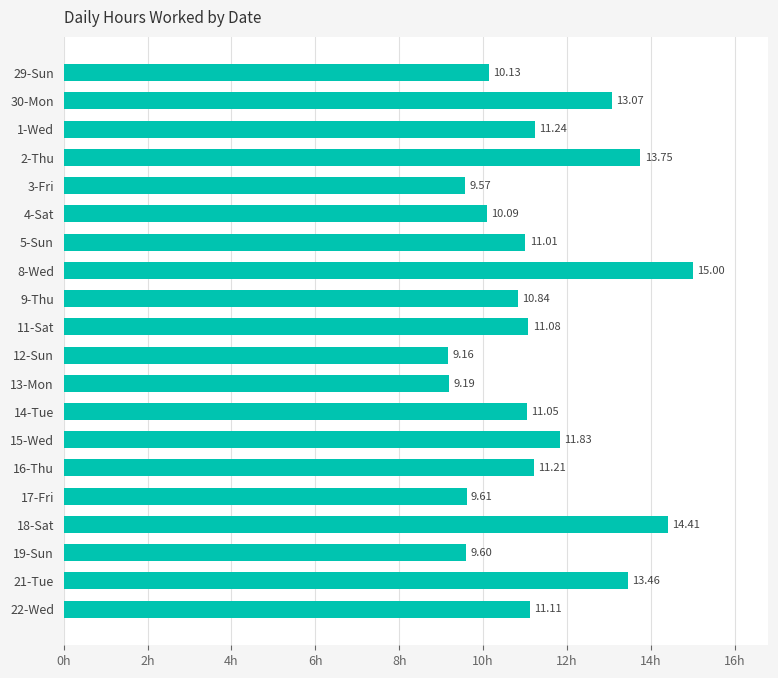

What is the greatest value displayed?

15.0